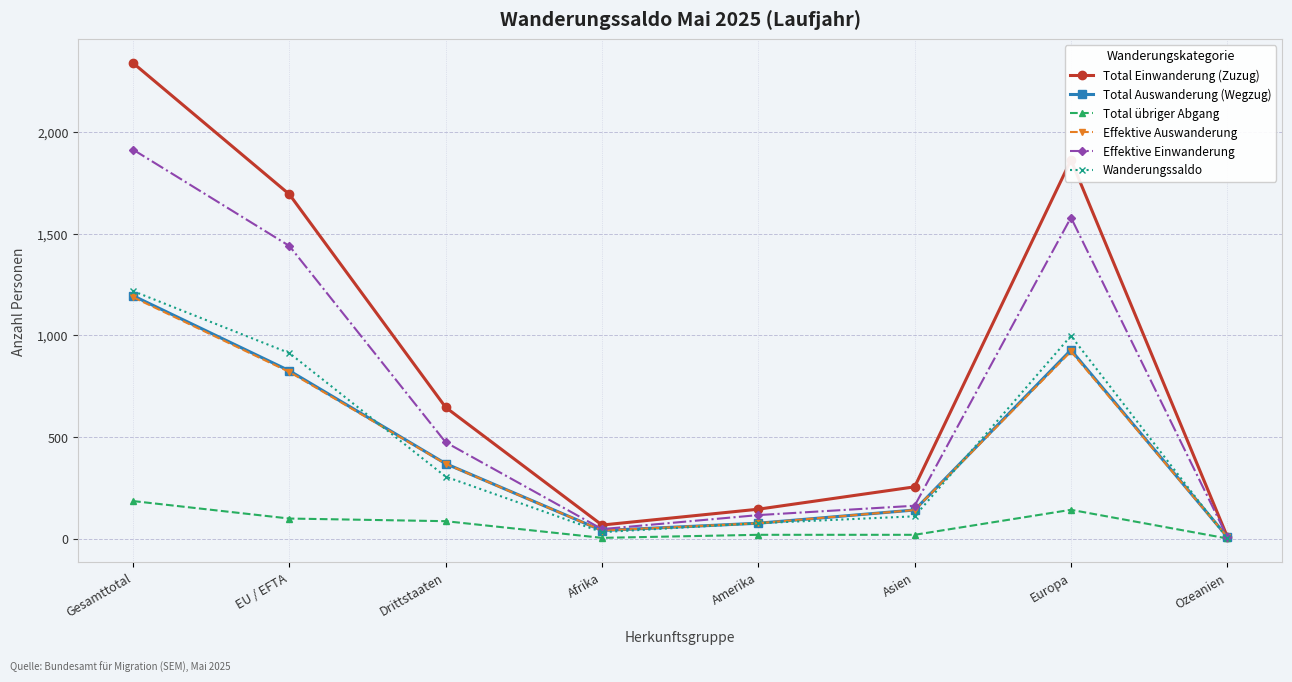

True or false: Effektive Auswanderung has a value of 535 at Drittstaaten.

False